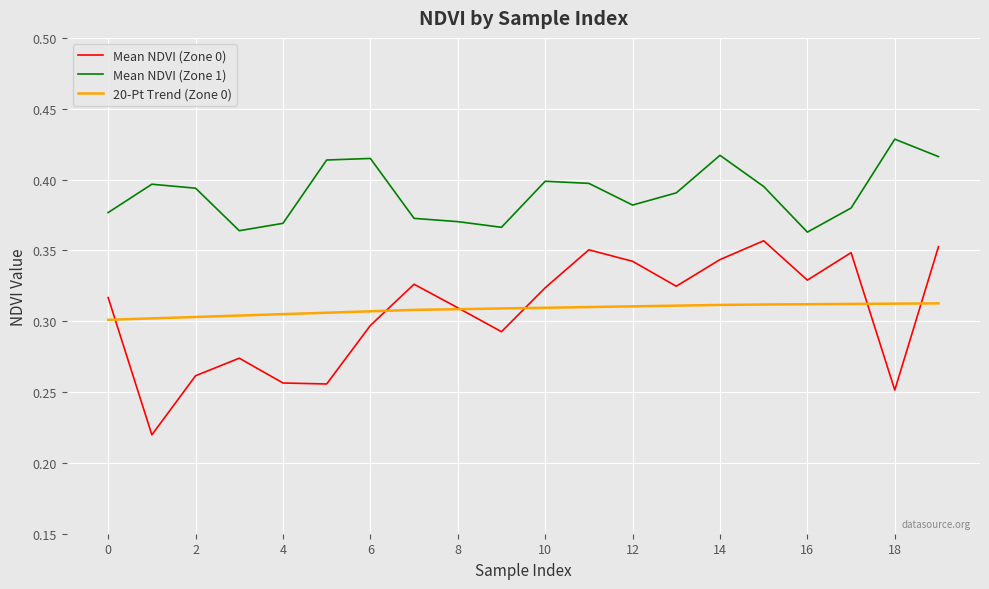

True or false: Mean NDVI (Zone 1) and Mean NDVI (Zone 0) cross at least once.

False